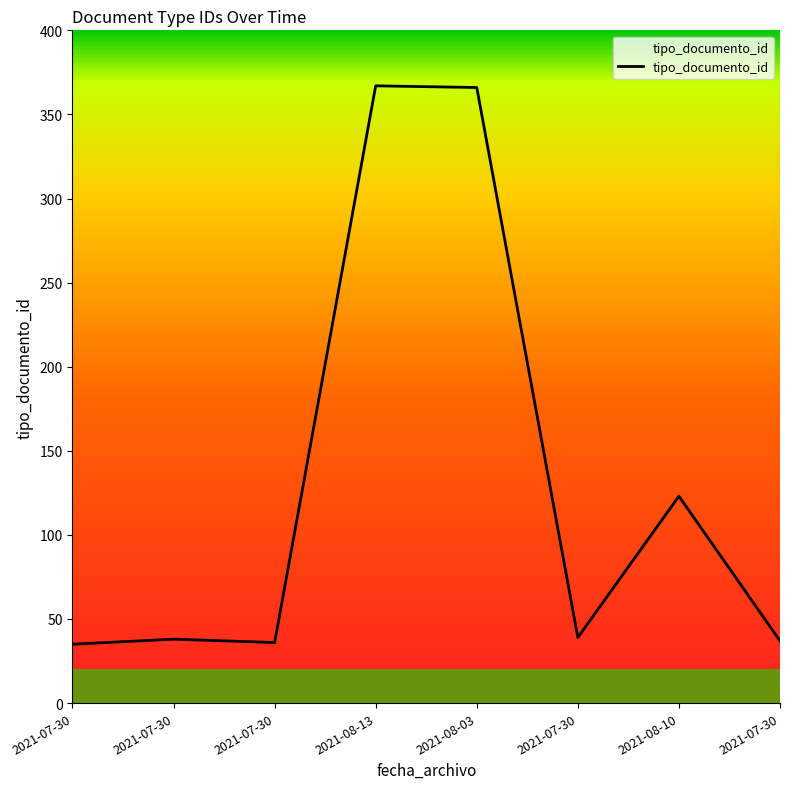

How many values are below 39?

4